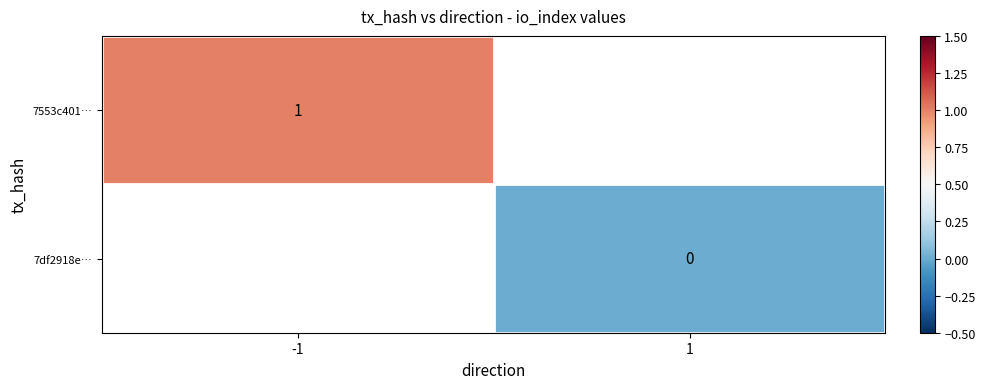

The value of 7553c401… at -1 is 1. True or false?

True